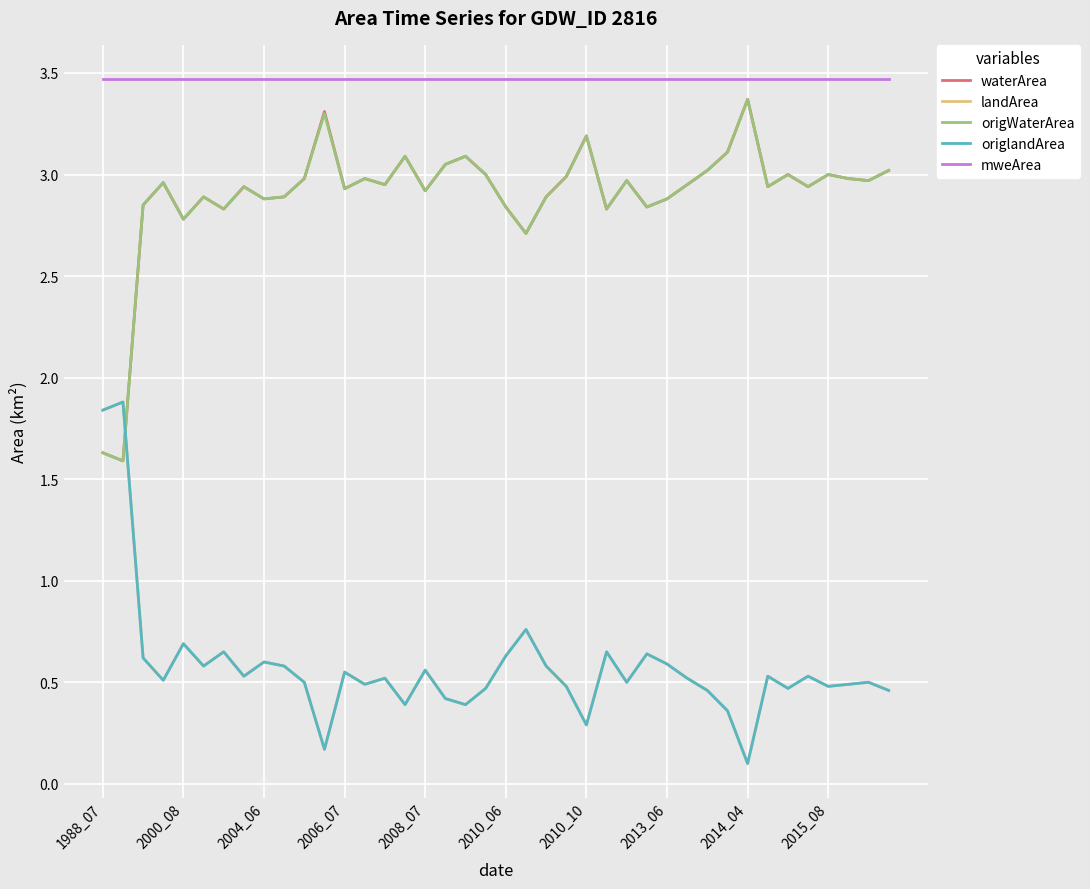

Does the chart have visible grid lines?

Yes